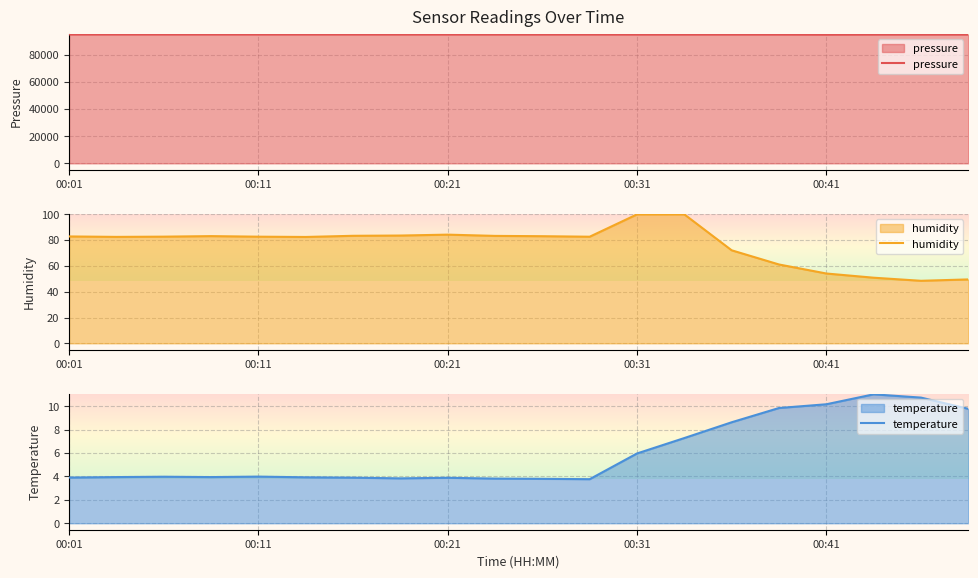

What is the lowest value of the pressure series?

94891.0